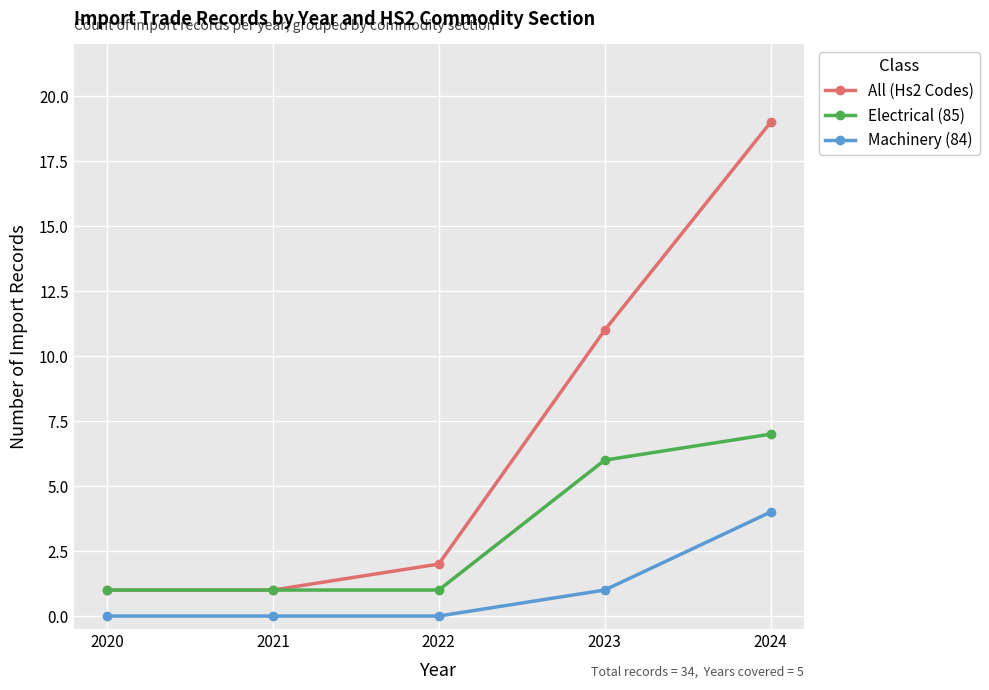

What is the value of the All (Hs2 Codes) point at the 5th from the left?

19